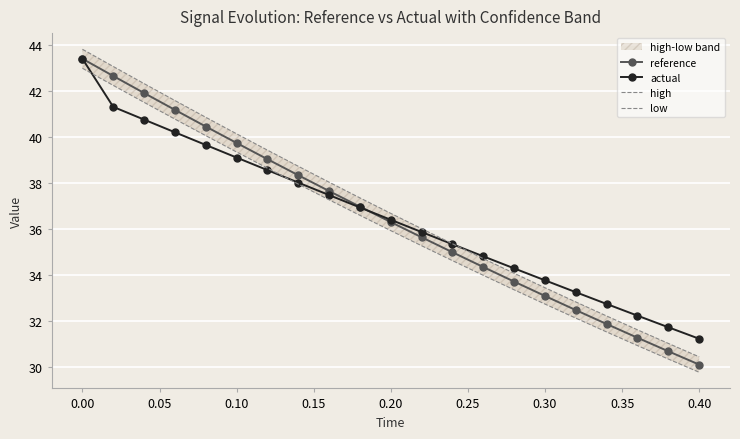

What are all the series names shown in the legend?

reference, actual, high, low